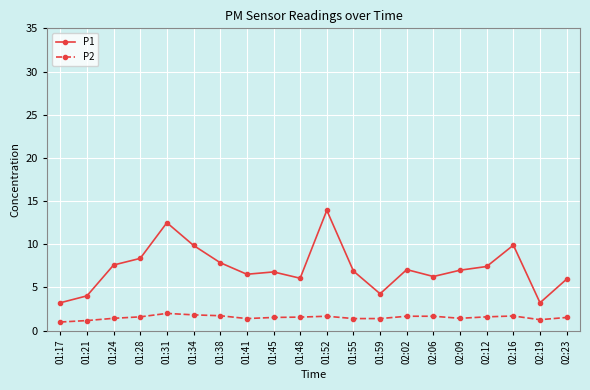

List the series in order of their overall mean, lowest first.

P2, P1